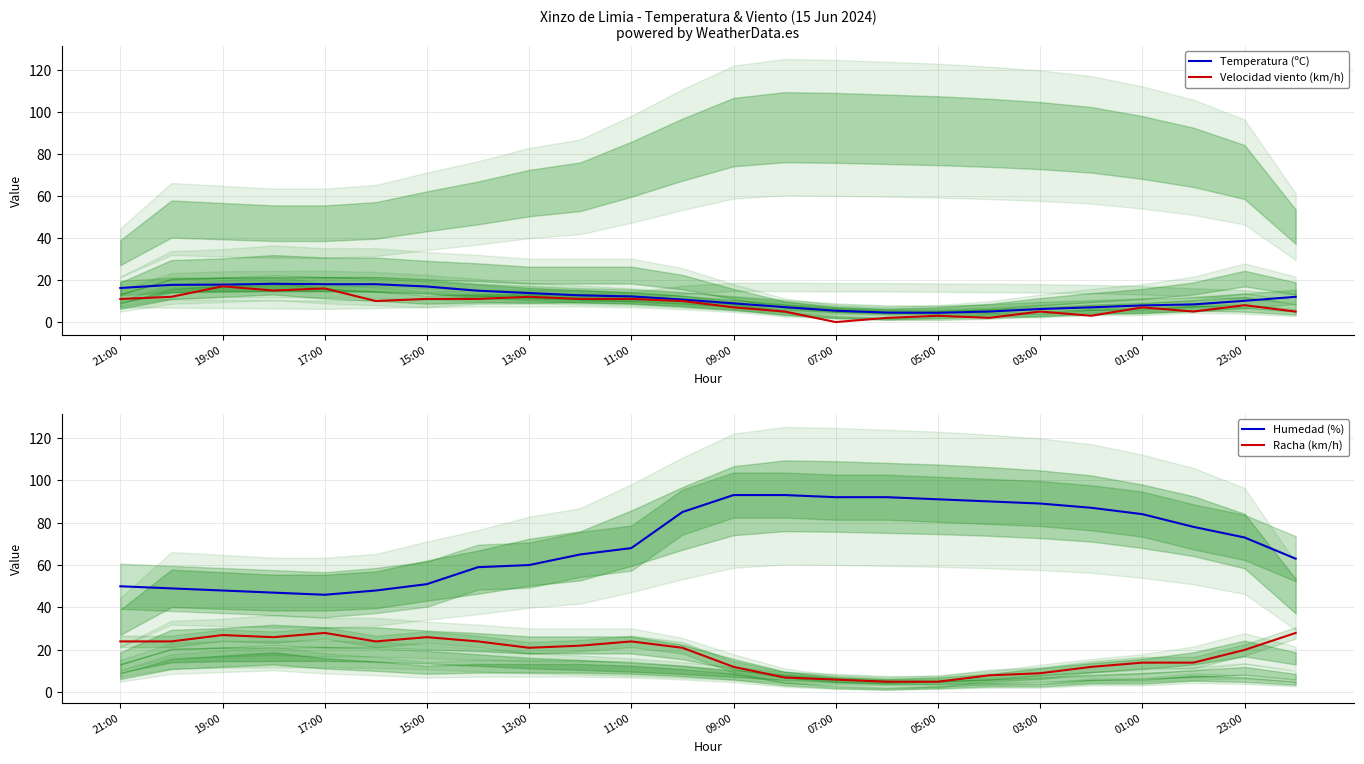

The value of Velocidad viento (km/h) at 01:00 is 7.0. True or false?

True